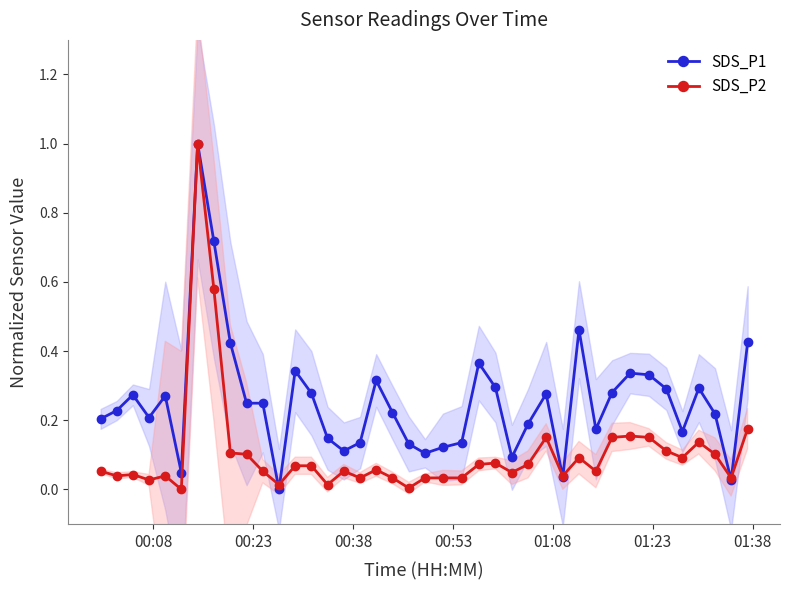

How many positive values does the SDS_P1 series have?

39